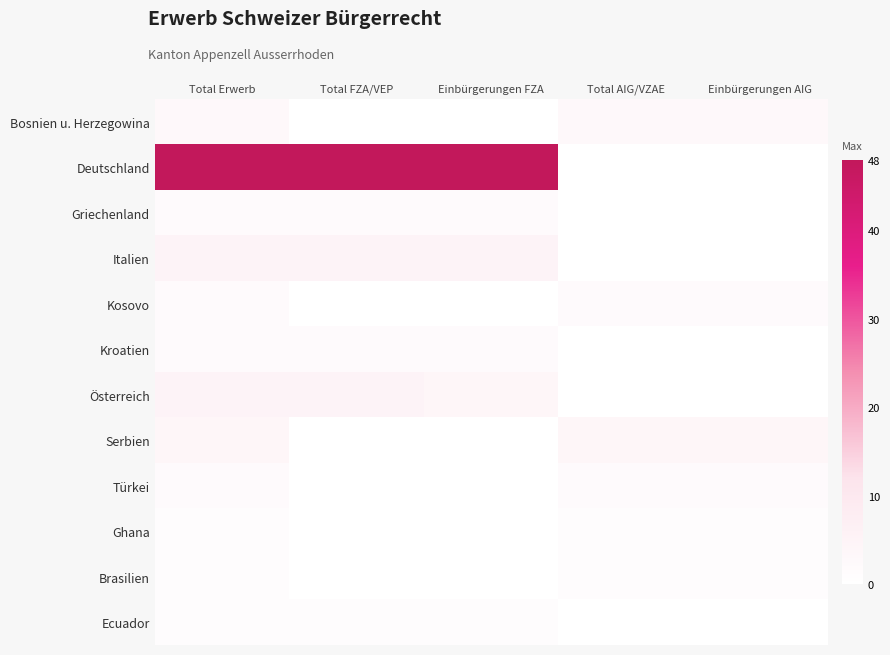

Reading left to right, what are all the values shown in this chart?

Bosnien u. Herzegowina: Total Erwerb=3	Total FZA/VEP=0	Einbürgerungen FZA=0	Total AIG/VZAE=3	Einbürgerungen AIG=3
Deutschland: Total Erwerb=48	Total FZA/VEP=48	Einbürgerungen FZA=48	Total AIG/VZAE=0	Einbürgerungen AIG=0
Griechenland: Total Erwerb=2	Total FZA/VEP=2	Einbürgerungen FZA=2	Total AIG/VZAE=0	Einbürgerungen AIG=0
Italien: Total Erwerb=5	Total FZA/VEP=5	Einbürgerungen FZA=5	Total AIG/VZAE=0	Einbürgerungen AIG=0
Kosovo: Total Erwerb=2	Total FZA/VEP=0	Einbürgerungen FZA=0	Total AIG/VZAE=2	Einbürgerungen AIG=2
Kroatien: Total Erwerb=2	Total FZA/VEP=2	Einbürgerungen FZA=2	Total AIG/VZAE=0	Einbürgerungen AIG=0
Österreich: Total Erwerb=5	Total FZA/VEP=5	Einbürgerungen FZA=4	Total AIG/VZAE=0	Einbürgerungen AIG=0
Serbien: Total Erwerb=4	Total FZA/VEP=0	Einbürgerungen FZA=0	Total AIG/VZAE=4	Einbürgerungen AIG=4
Türkei: Total Erwerb=2	Total FZA/VEP=0	Einbürgerungen FZA=0	Total AIG/VZAE=2	Einbürgerungen AIG=2
Ghana: Total Erwerb=1	Total FZA/VEP=0	Einbürgerungen FZA=0	Total AIG/VZAE=1	Einbürgerungen AIG=1
Brasilien: Total Erwerb=1	Total FZA/VEP=0	Einbürgerungen FZA=0	Total AIG/VZAE=1	Einbürgerungen AIG=1
Ecuador: Total Erwerb=1	Total FZA/VEP=1	Einbürgerungen FZA=1	Total AIG/VZAE=0	Einbürgerungen AIG=0